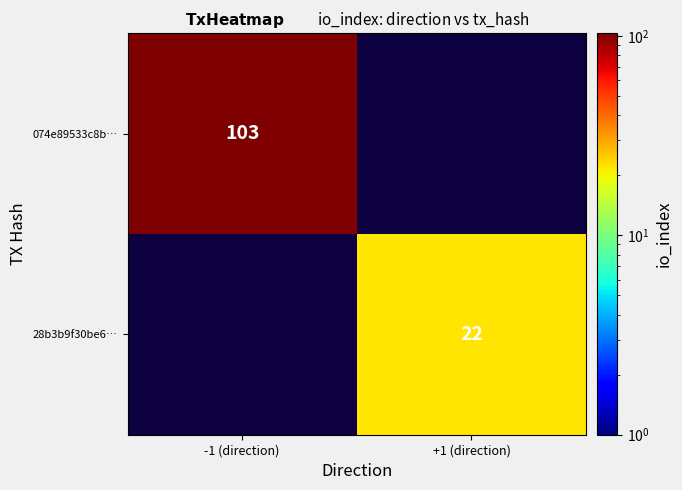

Is the value of 074e89533c8b… at -1 (direction) greater than the value of 28b3b9f30be6… at +1 (direction)?

Yes